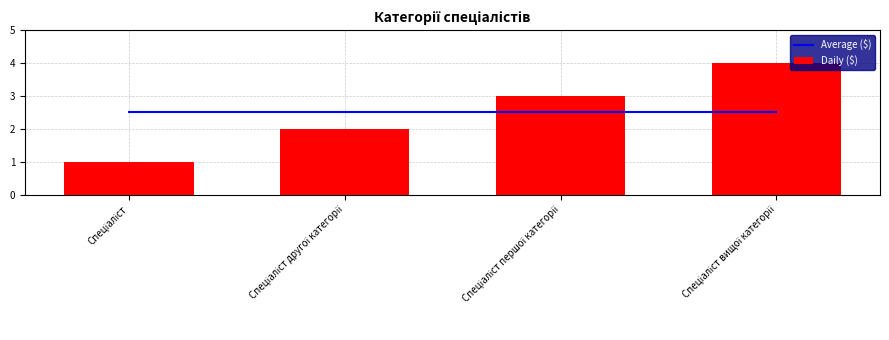

What is the total value across all series at Спеціаліст другої категорії?

4.5